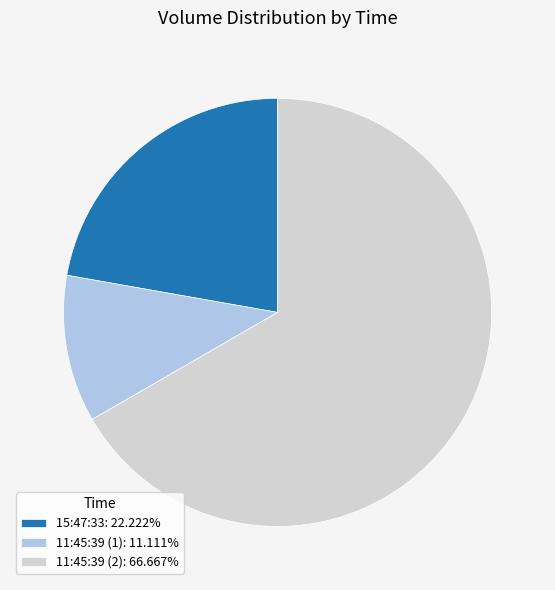

Which has a higher value, 11:45:39 (1) or 15:47:33?

15:47:33